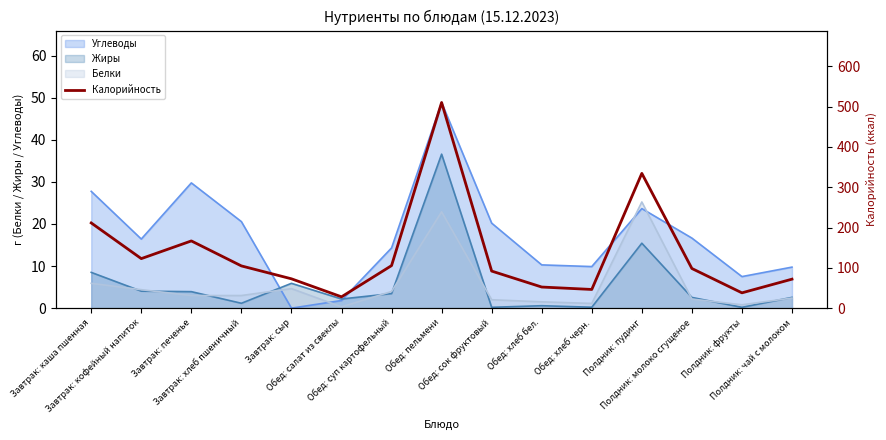

What is the sum of all values?

2056.2